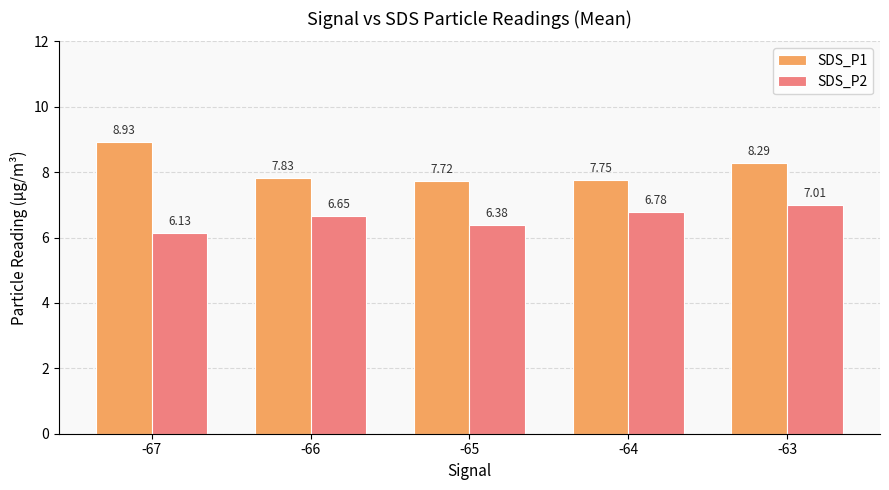

What are all the series names shown in the legend?

SDS_P1, SDS_P2